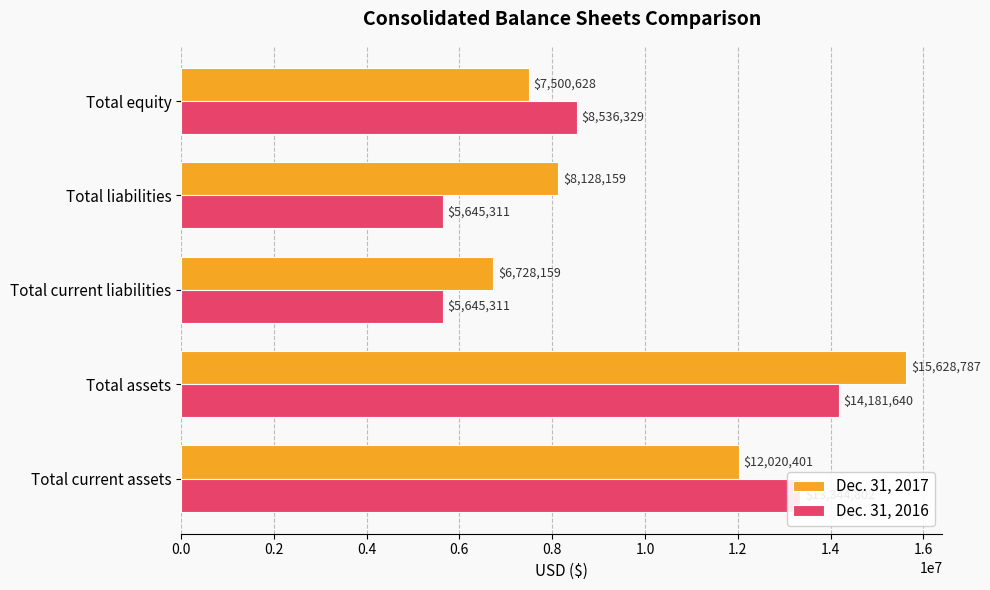

What is the maximum value shown in the chart?

15628787